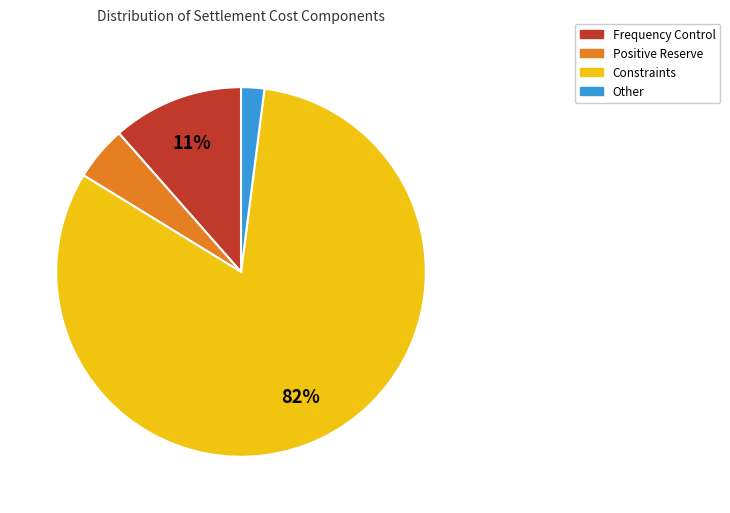

To the nearest percent, what is the average slice percentage?

25%